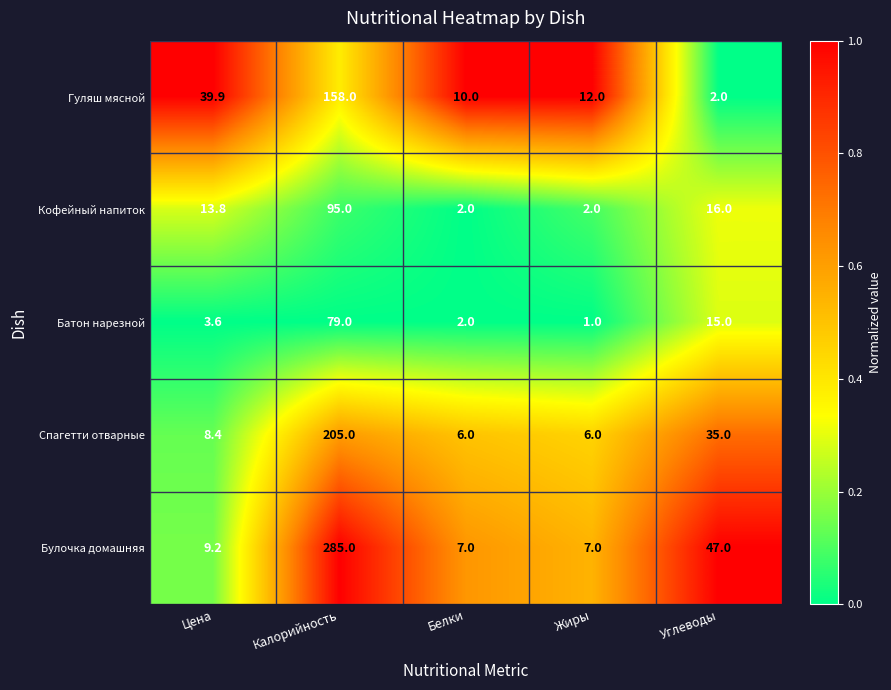

Reading left to right, transcribe all the data shown in this chart.

Гуляш мясной: 39.9	158.0	10.0	12.0	2.0
Кофейный напиток: 13.8	95.0	2.0	2.0	16.0
Батон нарезной: 3.6	79.0	2.0	1.0	15.0
Спагетти отварные: 8.4	205.0	6.0	6.0	35.0
Булочка домашняя: 9.2	285.0	7.0	7.0	47.0